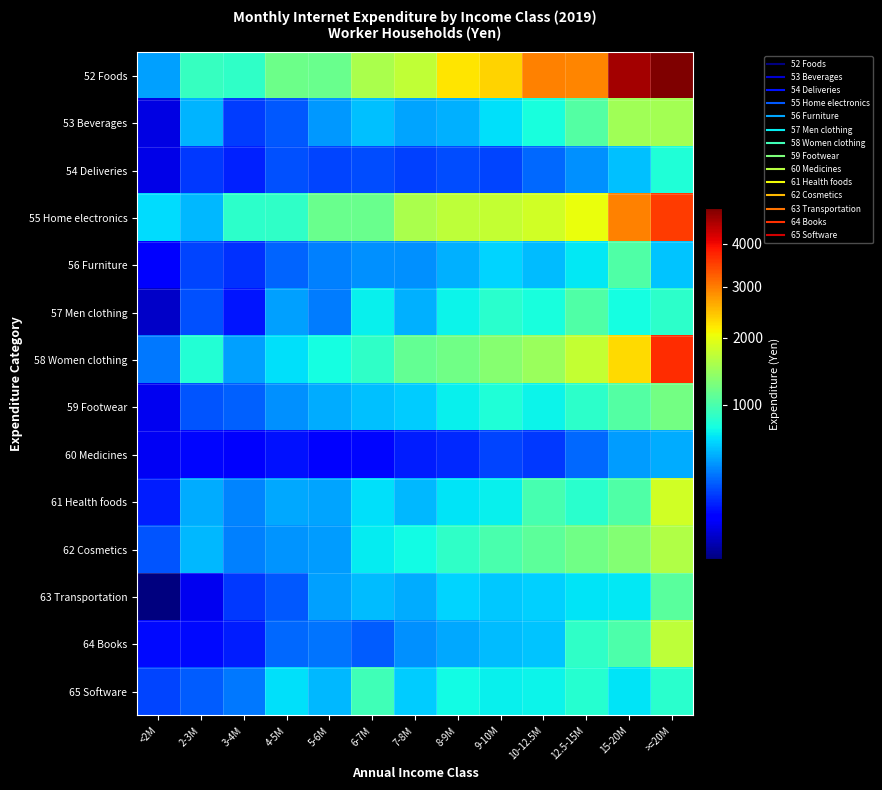

Reading left to right, what are all the values shown in this chart?

52 Foods: <2M=438	2-3M=888	3-4M=863	4-5M=1189	5-6M=1164	6-7M=1560	7-8M=1720	8-9M=2208	9-10M=2337	10-12.5M=2966	12.5-15M=2940	15-20M=4601	>=20M=4937
53 Beverages: <2M=88	2-3M=499	3-4M=215	4-5M=273	5-6M=420	6-7M=532	7-8M=456	8-9M=486	9-10M=632	10-12.5M=752	12.5-15M=1041	15-20M=1509	>=20M=1516
54 Deliveries: <2M=92	2-3M=208	3-4M=171	4-5M=256	5-6M=230	6-7M=248	7-8M=229	8-9M=248	9-10M=232	10-12.5M=308	12.5-15M=401	15-20M=531	>=20M=787
55 Home electronics: <2M=615	2-3M=506	3-4M=844	4-5M=863	5-6M=1169	6-7M=1173	7-8M=1560	8-9M=1704	9-10M=1731	10-12.5M=1841	12.5-15M=2013	15-20M=2947	>=20M=3533
56 Furniture: <2M=116	2-3M=233	3-4M=195	4-5M=298	5-6M=360	6-7M=400	7-8M=400	8-9M=487	9-10M=593	10-12.5M=517	12.5-15M=656	15-20M=1031	>=20M=545
57 Men clothing: <2M=70	2-3M=256	3-4M=156	4-5M=446	5-6M=355	6-7M=684	7-8M=492	8-9M=702	9-10M=832	10-12.5M=764	12.5-15M=1035	15-20M=749	>=20M=845
58 Women clothing: <2M=338	2-3M=810	3-4M=441	4-5M=635	5-6M=751	6-7M=872	7-8M=1127	8-9M=1202	9-10M=1349	10-12.5M=1461	12.5-15M=1739	15-20M=2305	>=20M=3668
59 Footwear: <2M=100	2-3M=267	3-4M=291	4-5M=401	5-6M=480	6-7M=529	7-8M=567	8-9M=691	9-10M=789	10-12.5M=707	12.5-15M=856	15-20M=1039	>=20M=1230
60 Medicines: <2M=101	2-3M=133	3-4M=111	4-5M=149	5-6M=123	6-7M=136	7-8M=164	8-9M=182	9-10M=230	10-12.5M=208	12.5-15M=309	15-20M=436	>=20M=471
61 Health foods: <2M=165	2-3M=470	3-4M=374	4-5M=461	5-6M=451	6-7M=633	7-8M=509	8-9M=653	9-10M=693	10-12.5M=982	12.5-15M=830	15-20M=1023	>=20M=1822
62 Cosmetics: <2M=264	2-3M=505	3-4M=361	4-5M=407	5-6M=429	6-7M=672	7-8M=733	8-9M=858	9-10M=996	10-12.5M=1091	12.5-15M=1208	15-20M=1315	>=20M=1614
63 Transportation: <2M=50	2-3M=99	3-4M=211	4-5M=273	5-6M=438	6-7M=519	7-8M=476	8-9M=590	9-10M=557	10-12.5M=577	12.5-15M=647	15-20M=656	>=20M=1076
64 Books: <2M=138	2-3M=141	3-4M=164	4-5M=301	5-6M=328	6-7M=281	7-8M=396	8-9M=464	9-10M=516	10-12.5M=549	12.5-15M=870	15-20M=1003	>=20M=1687
65 Software: <2M=230	2-3M=282	3-4M=339	4-5M=633	5-6M=504	6-7M=946	7-8M=569	8-9M=726	9-10M=688	10-12.5M=695	12.5-15M=823	15-20M=646	>=20M=836